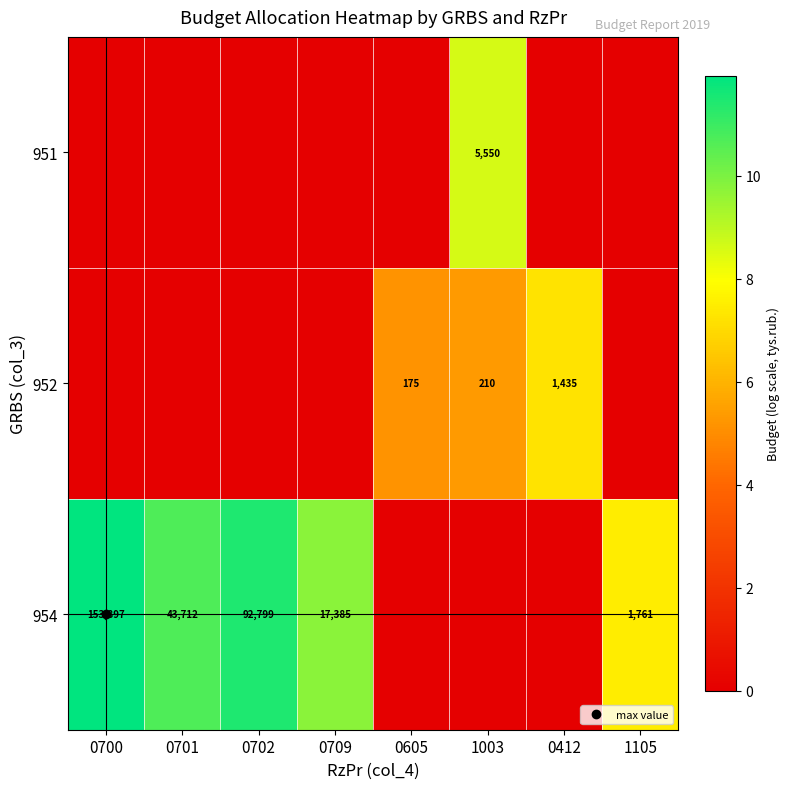

Is the value of 954 at 0412 greater than the value of 951 at 1105?

No